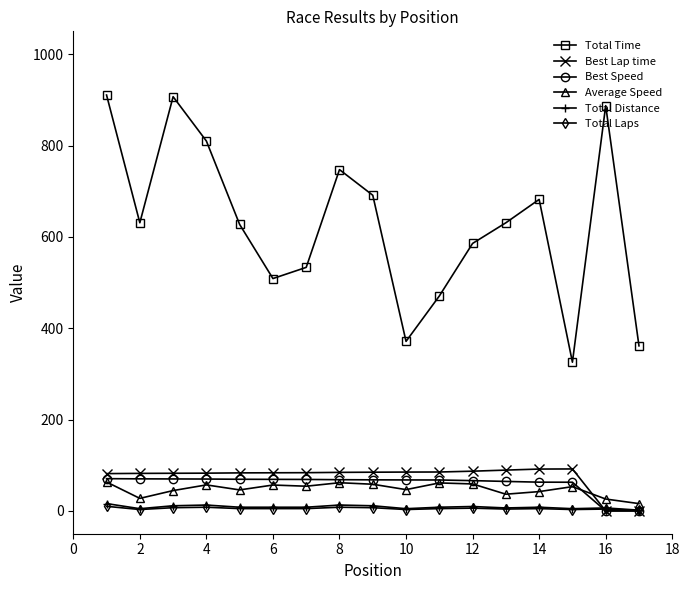

Which series has the widest spread of values?

Total Time